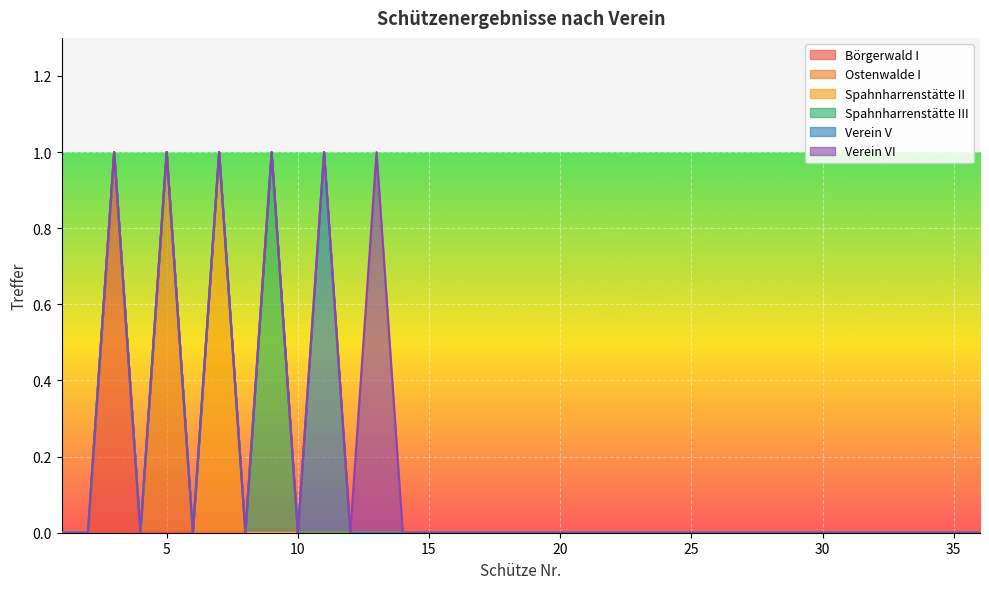

True or false: Spahnharrenstätte II and Verein V cross at least once.

False